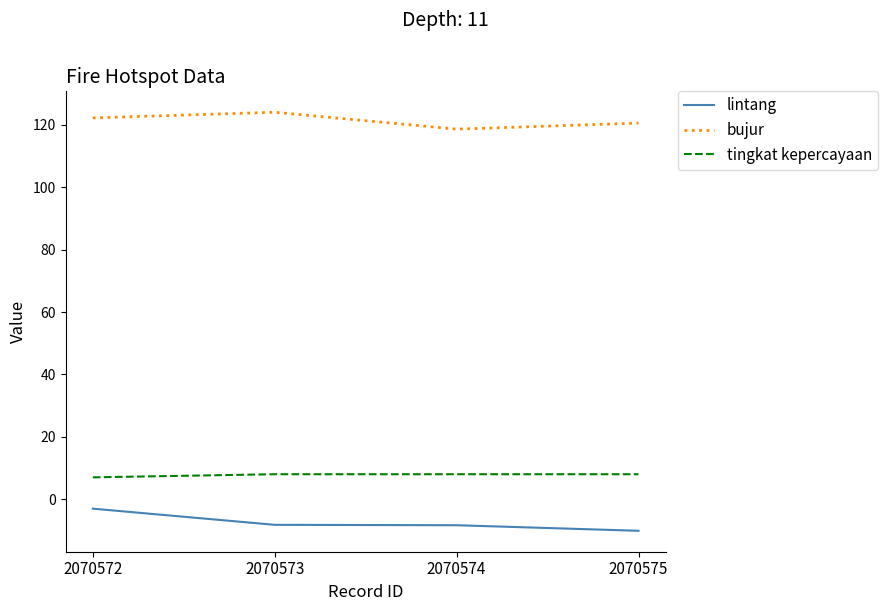

What are all the series names shown in the legend?

lintang, bujur, tingkat kepercayaan